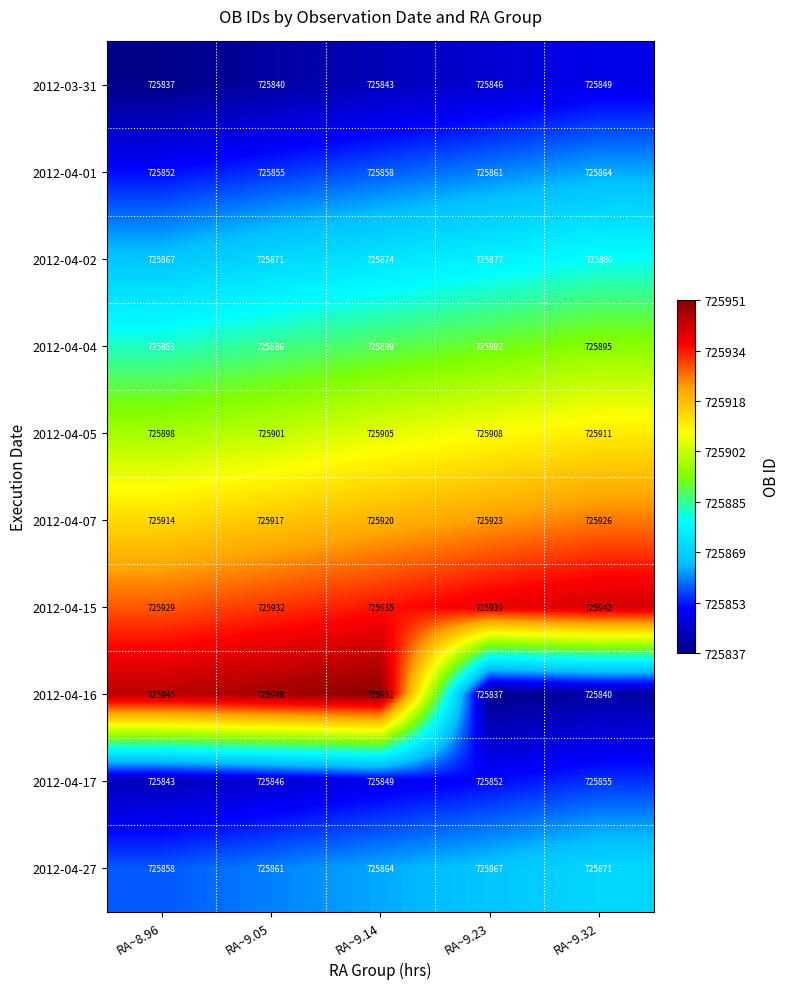

How many categories are shown in the chart?

5